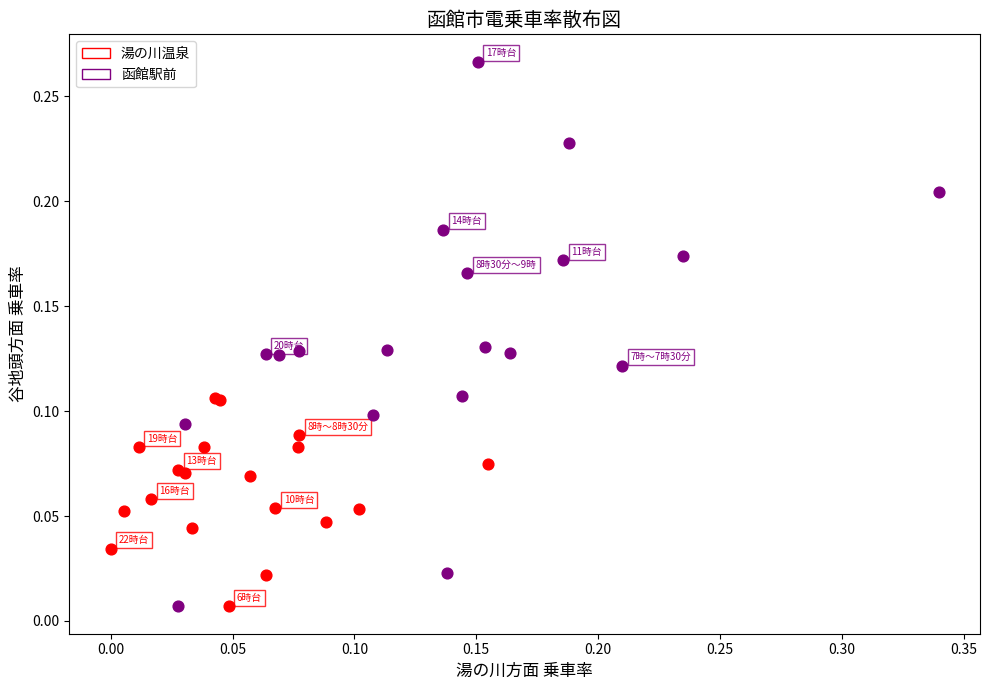

Which series has the widest spread of Y values?

函館駅前